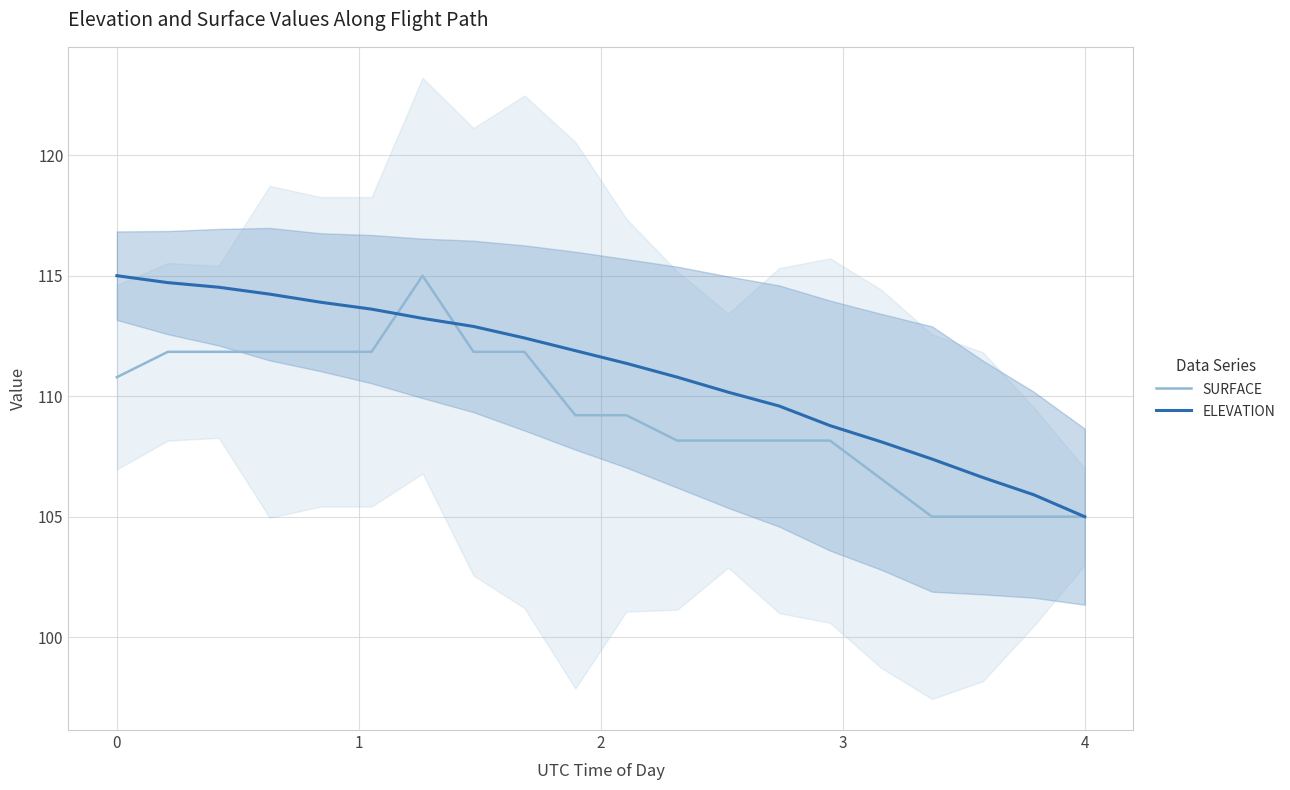

How many lines are shown in the chart?

2